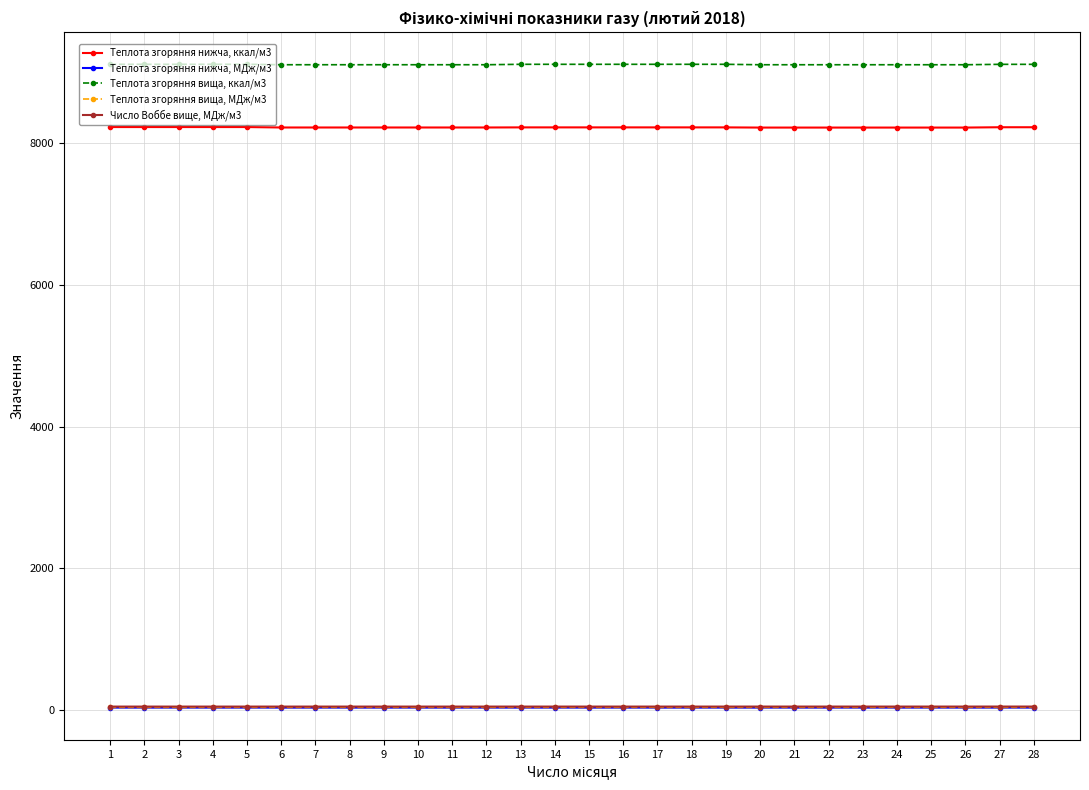

True or false: Теплота згоряння вища, ккал/м3 and Теплота згоряння нижча, ккал/м3 cross at least once.

False